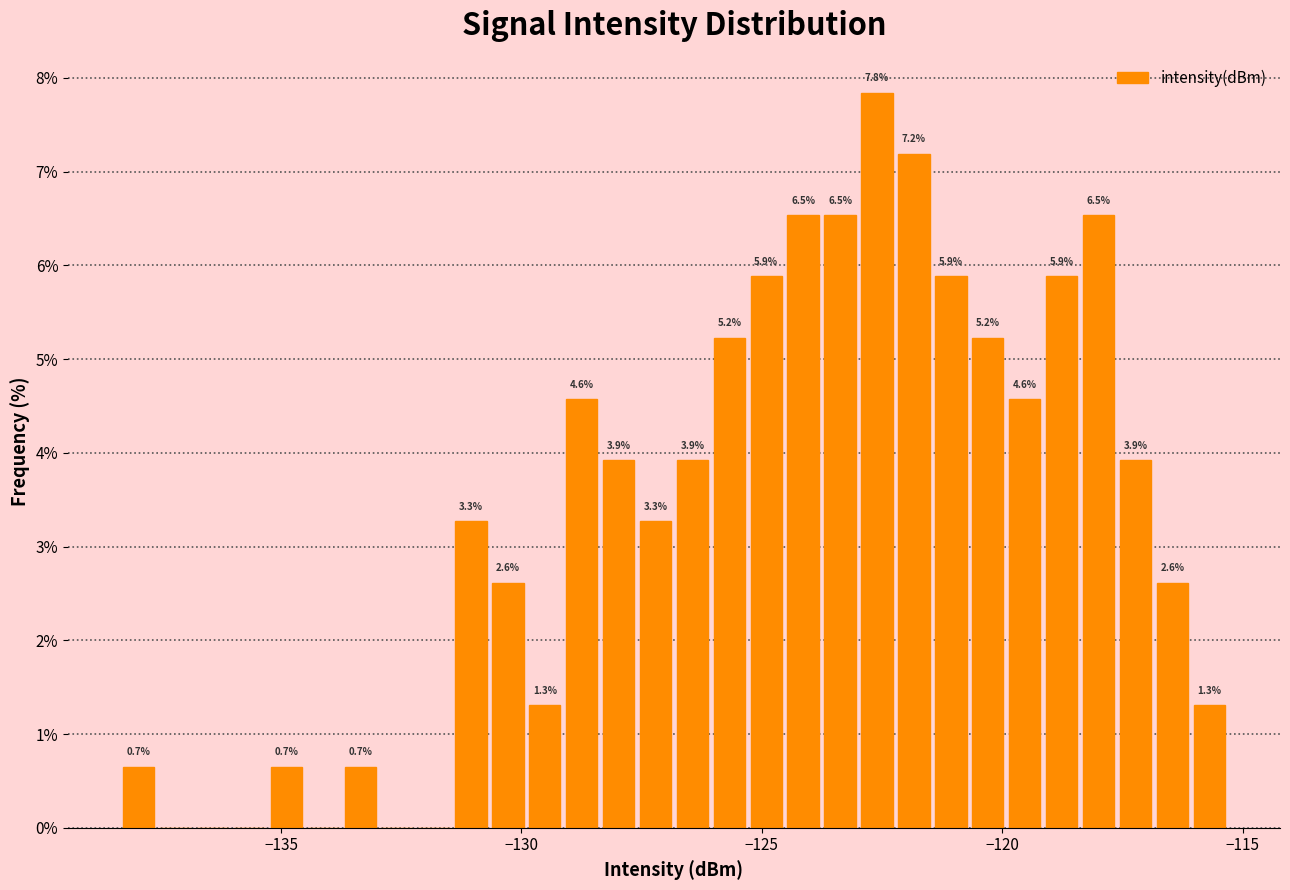

Around what value on the x-axis is the tallest bar? Give the approximate position of its centre, as read against the axis.

-122.5